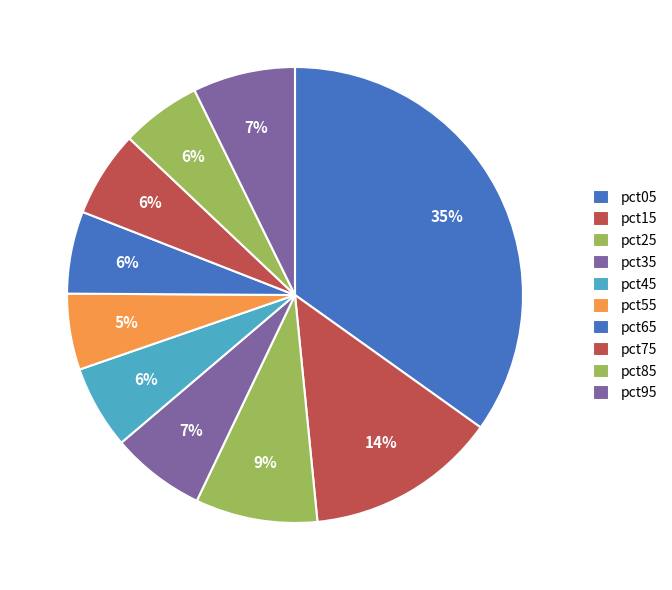

Which category has the biggest portion of the pie?

pct05